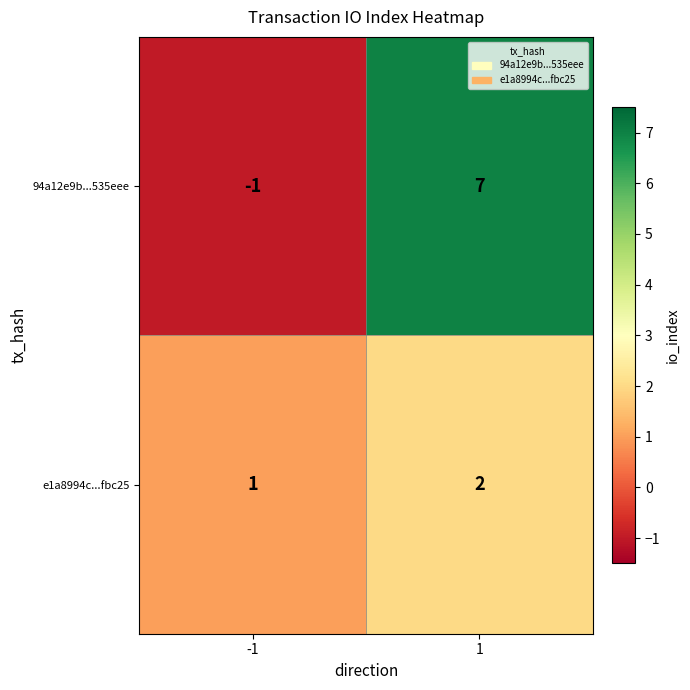

Reading right to left, list all the values displayed in this chart.

94a12e9b...535eee: 7	-1
e1a8994c...fbc25: 2	1